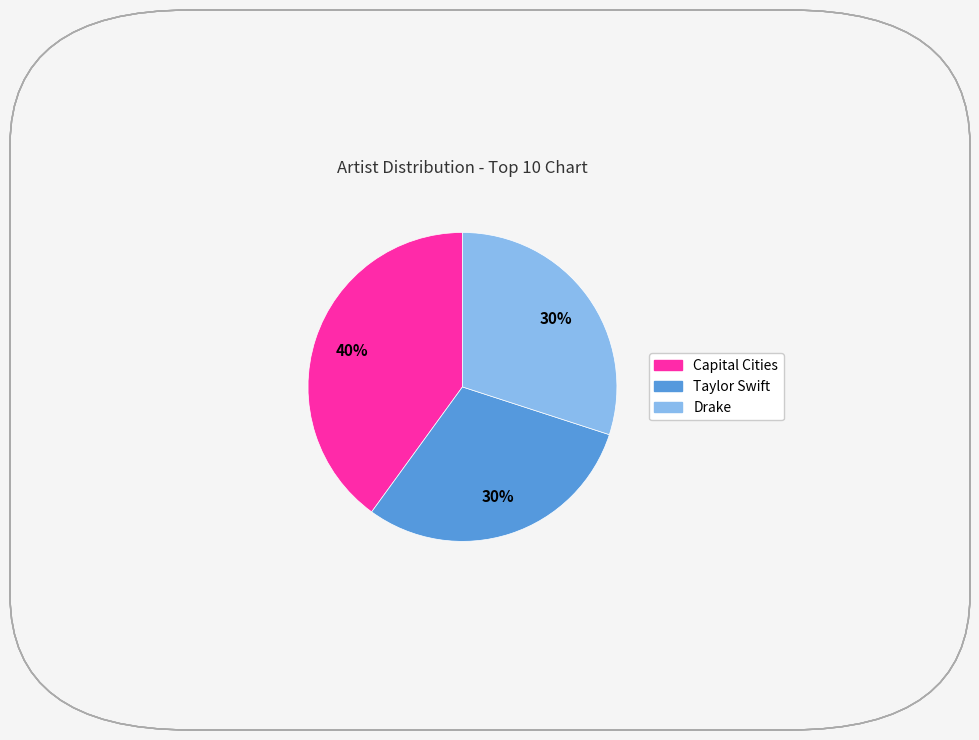

Which slice is the largest?

Capital Cities